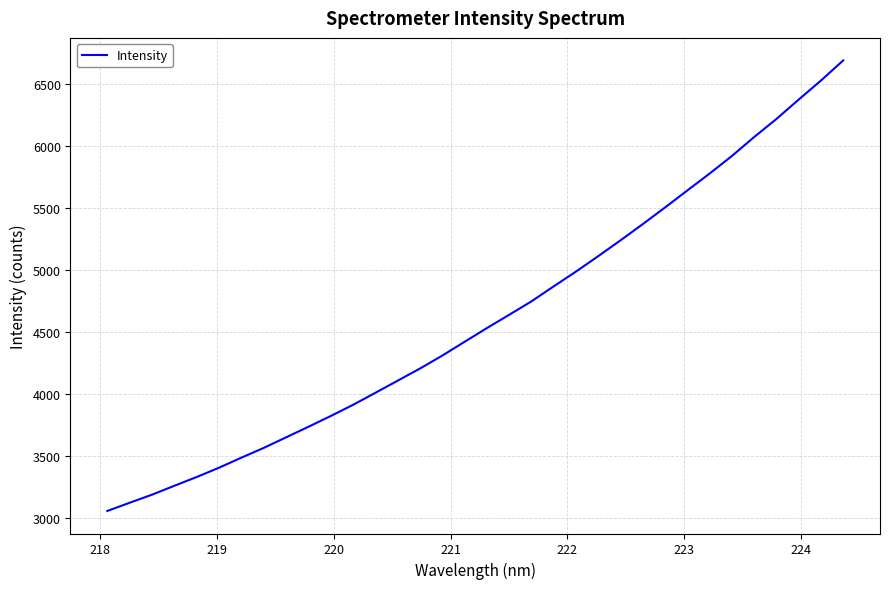

What is the maximum value shown in the chart?

6688.9